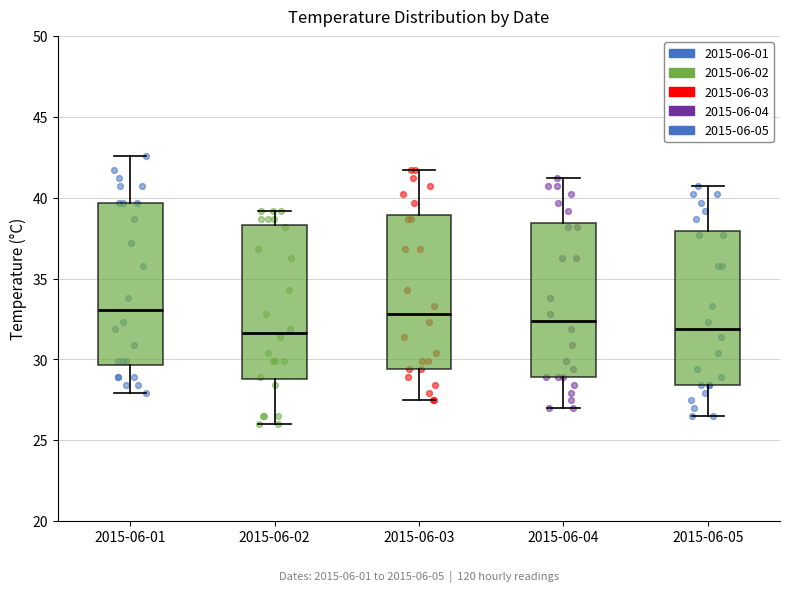

Reading left to right, read every box against the y-axis: the position of its median line, the range the box covers, and the ends of its whiskers. The values are not printed on the chart, so give them approximately, as read against the axis.

2015-06-01: median 33.0, box 29.5 to 39.5, whiskers 28.0 to 42.5
2015-06-02: median 31.5, box 29.0 to 38.5, whiskers 26.0 to 39.0
2015-06-03: median 33.0, box 29.5 to 39.0, whiskers 27.5 to 41.5
2015-06-04: median 32.5, box 29.0 to 38.5, whiskers 27.0 to 41.0
2015-06-05: median 32.0, box 28.5 to 38.0, whiskers 26.5 to 40.5